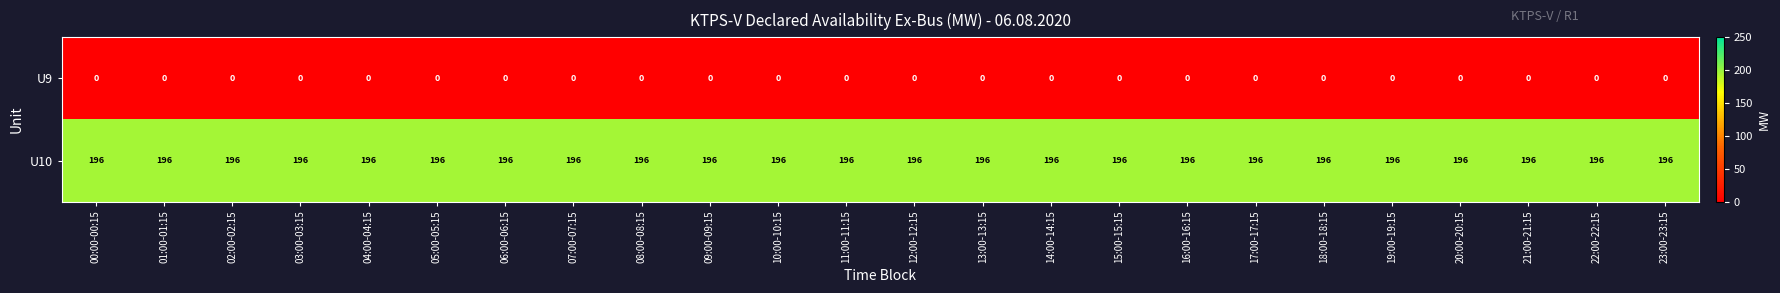

What is the difference between the highest and lowest values at 04:00-04:15?

196